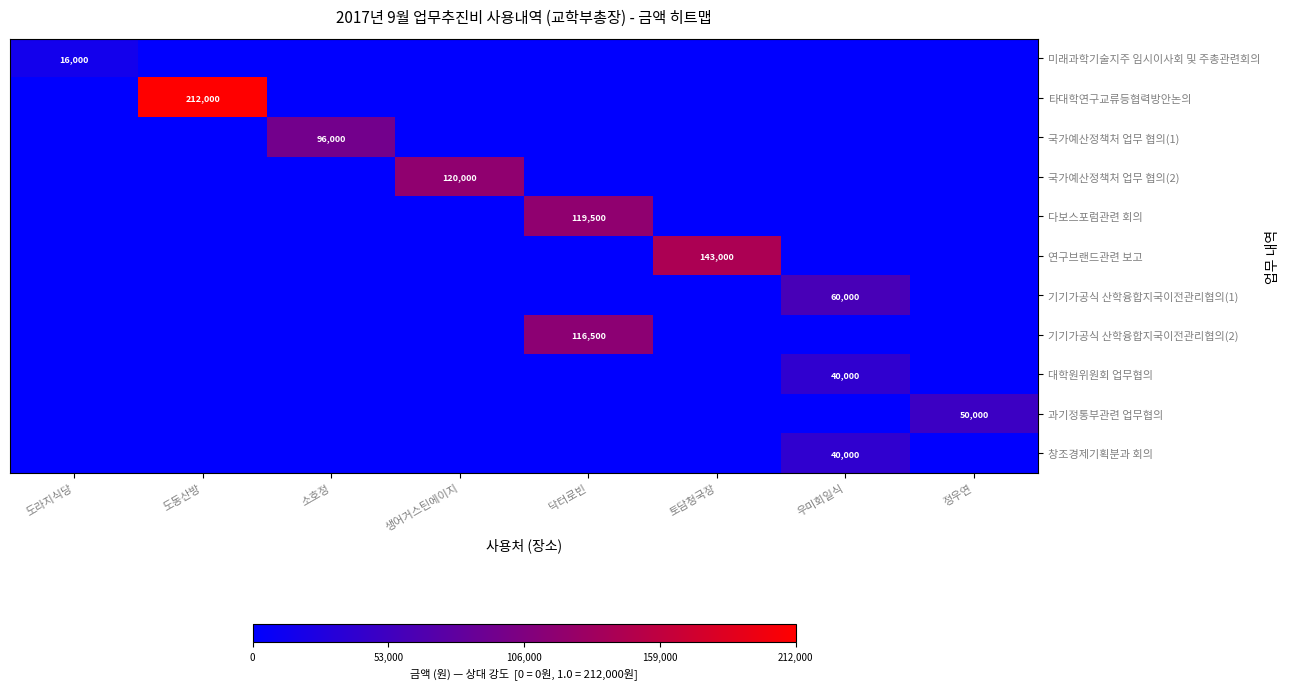

What is the spread (max minus min) of values at 생어거스틴에이지?

0.6